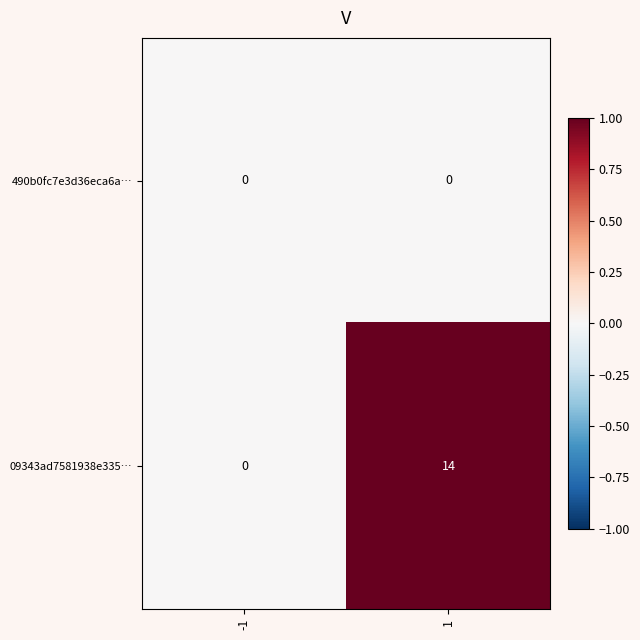

Which series has the largest total across all categories?

09343ad7581938e335…